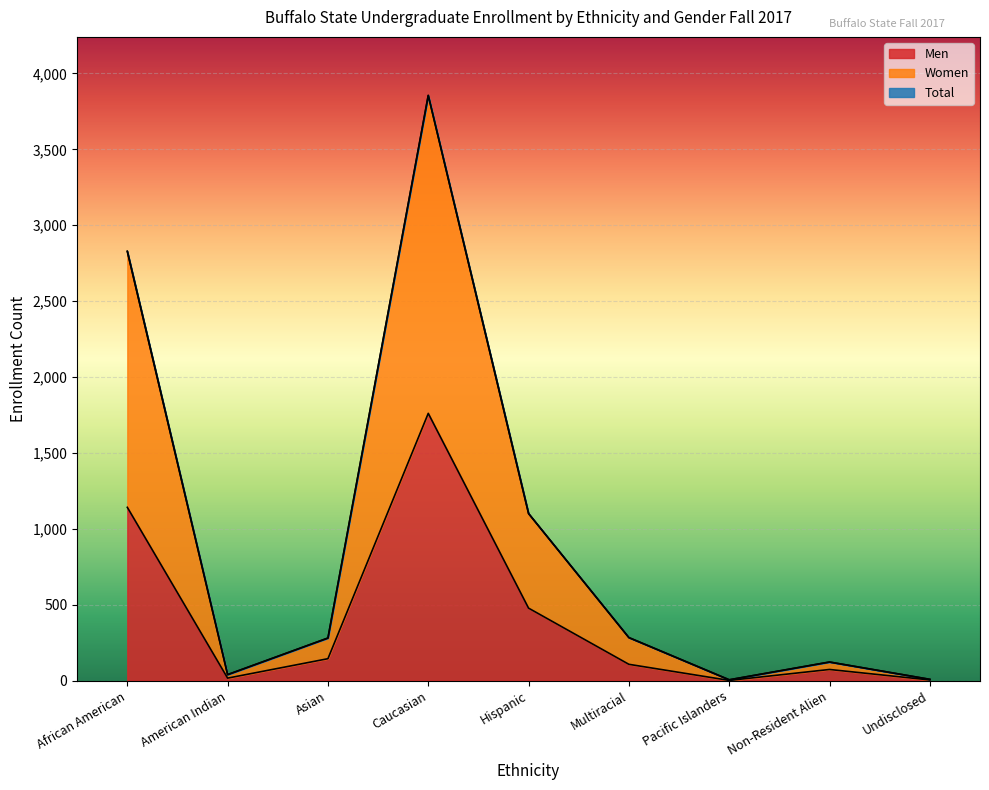

What is the smallest value displayed?

2